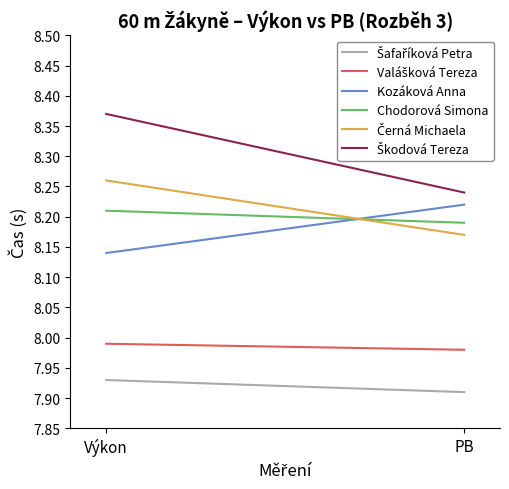

How many lines are shown in the chart?

6